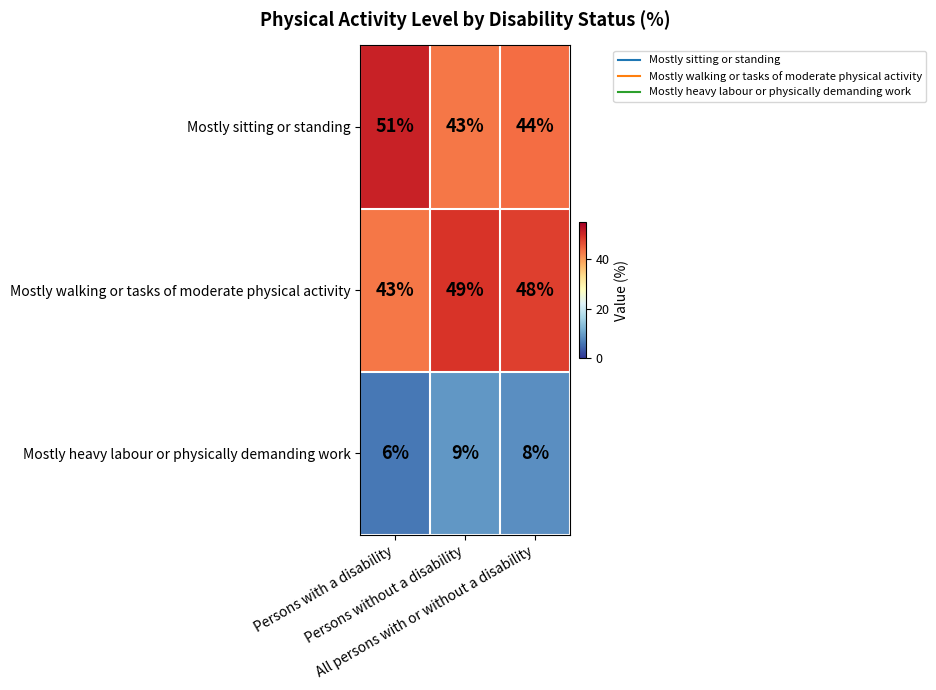

What is the maximum value for Mostly sitting or standing?

51